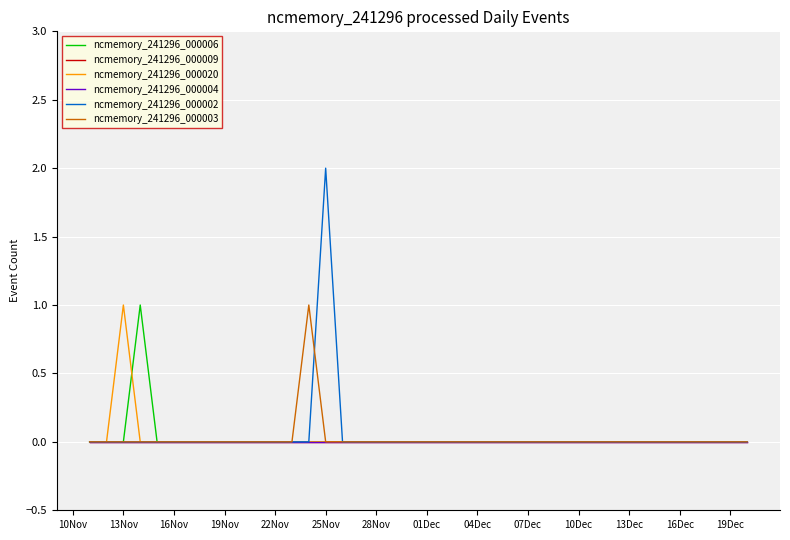

Is this an area chart (filled region under the line)?

No